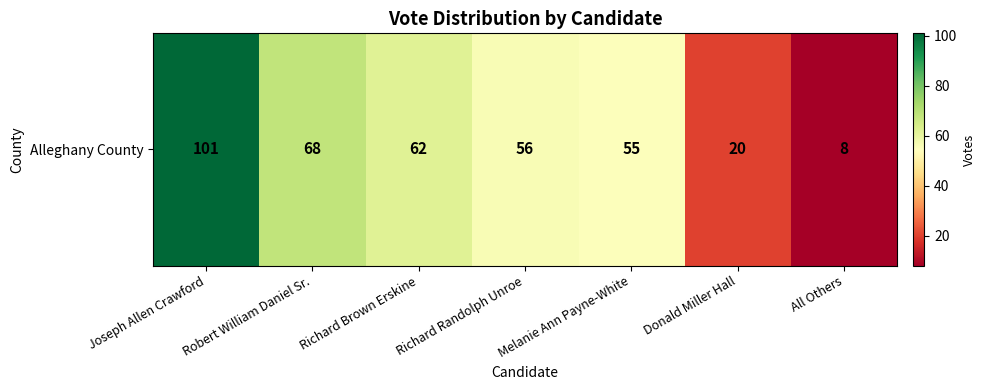

The chart shows a value of 18 at Richard Brown Erskine. True or false?

False